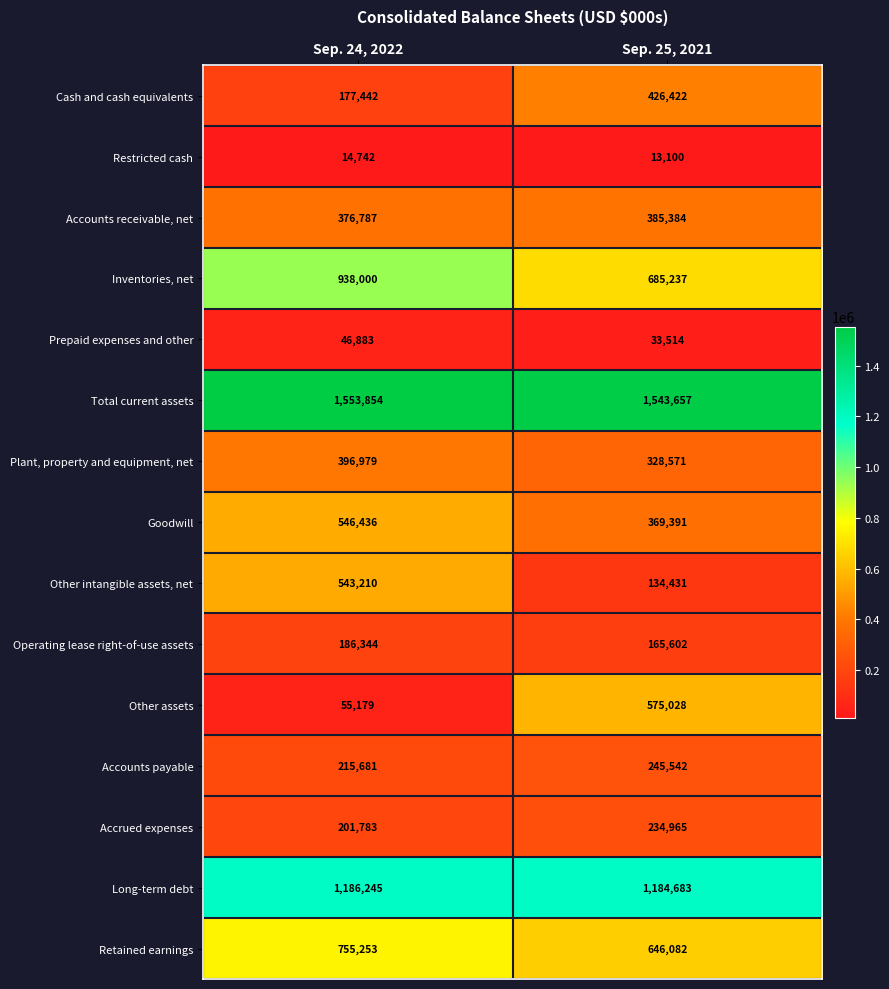

Which series has the largest total across all categories?

Total current assets